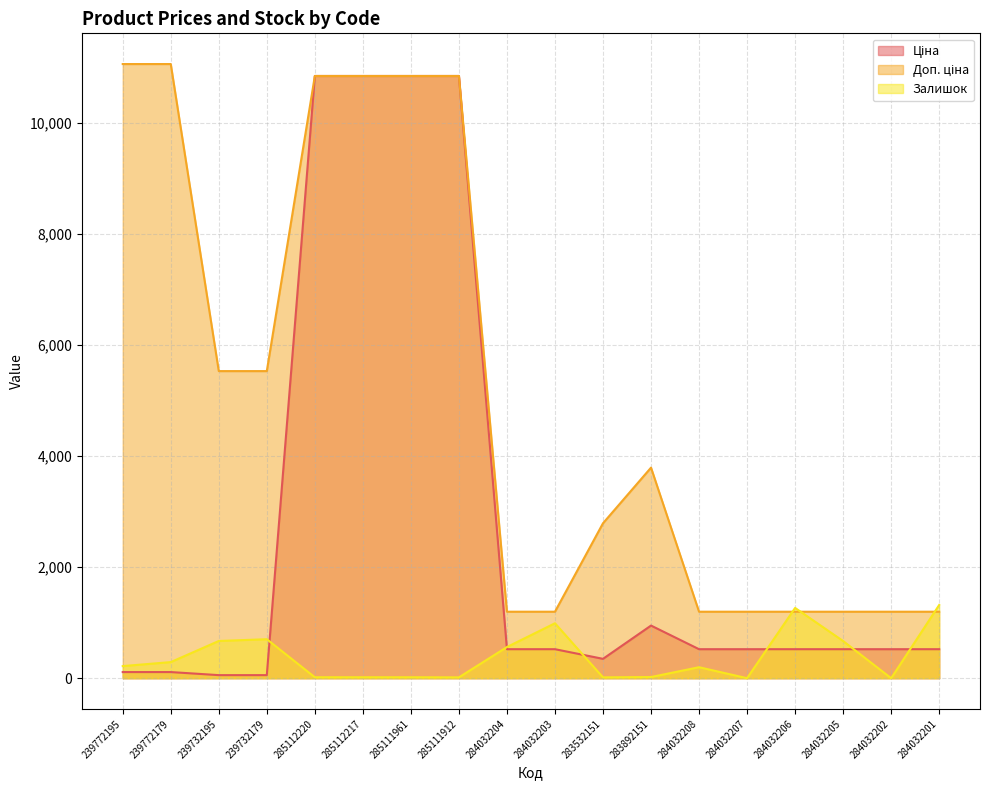

How many values in the Залишок series are below 218?

9